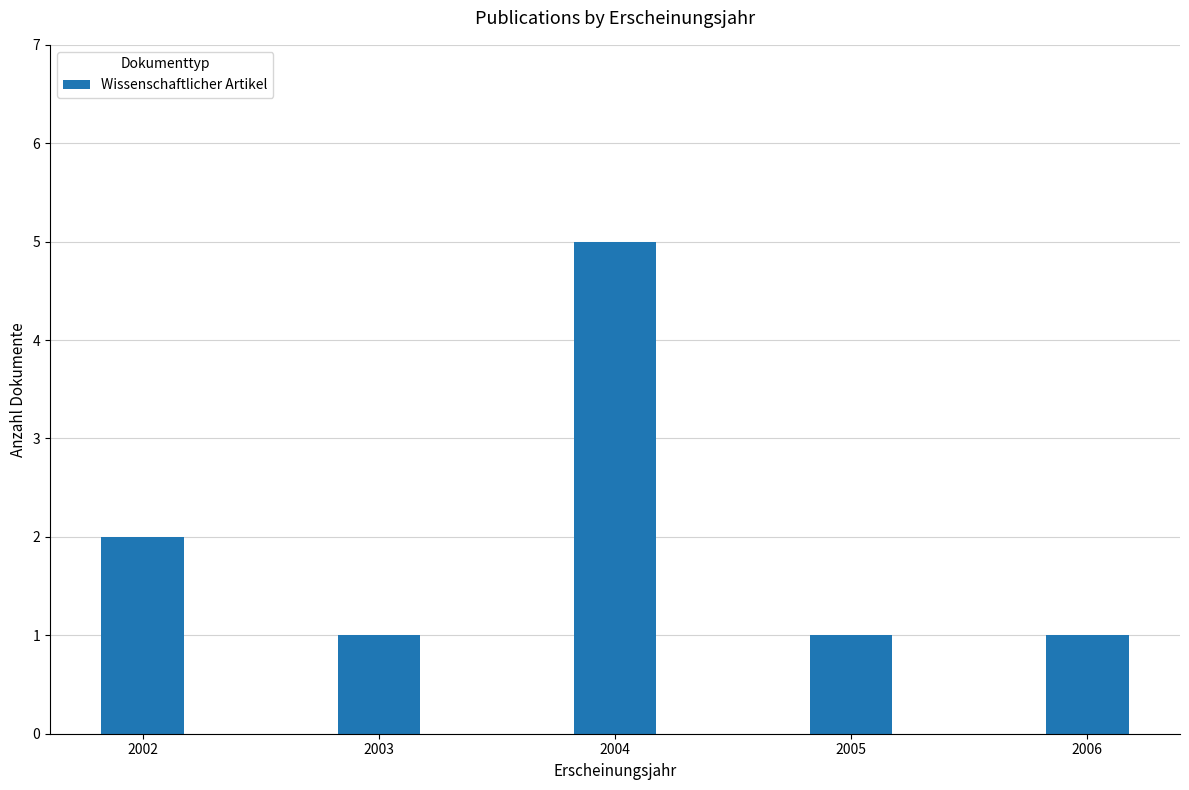

Read the value at 2006.

1